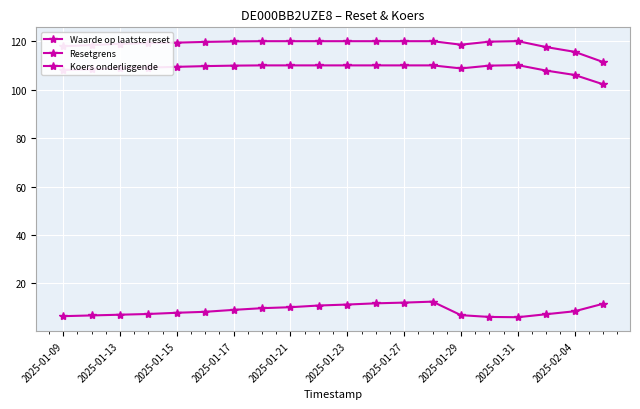

True or false: Resetgrens and Waarde op laatste reset cross at least once.

False